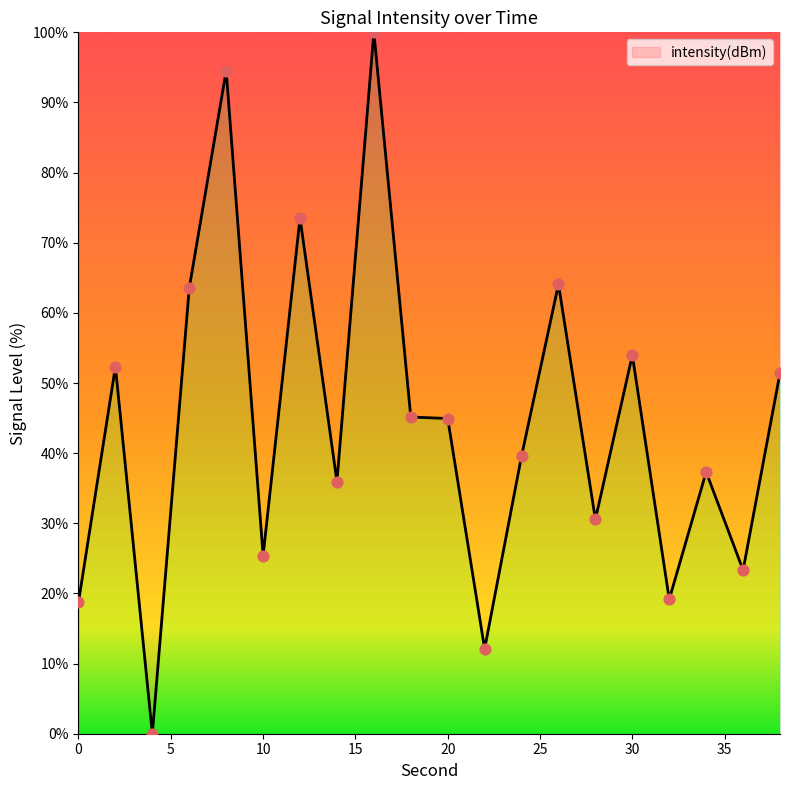

What is the difference between the maximum and minimum values?

100.0